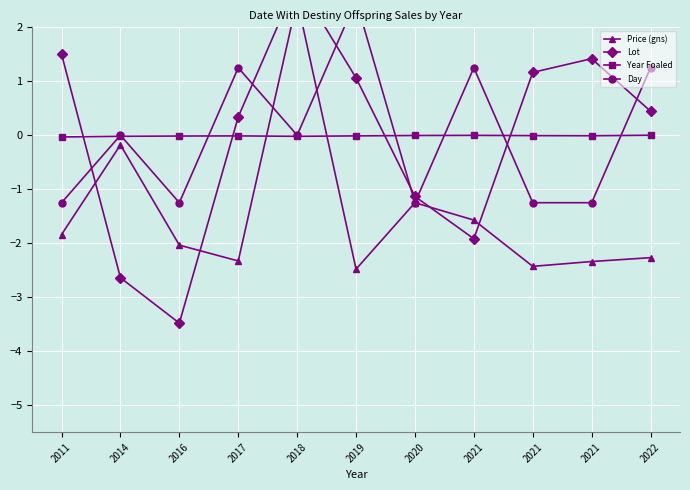

True or false: Year Foaled has more than 1 interior local peaks.

True